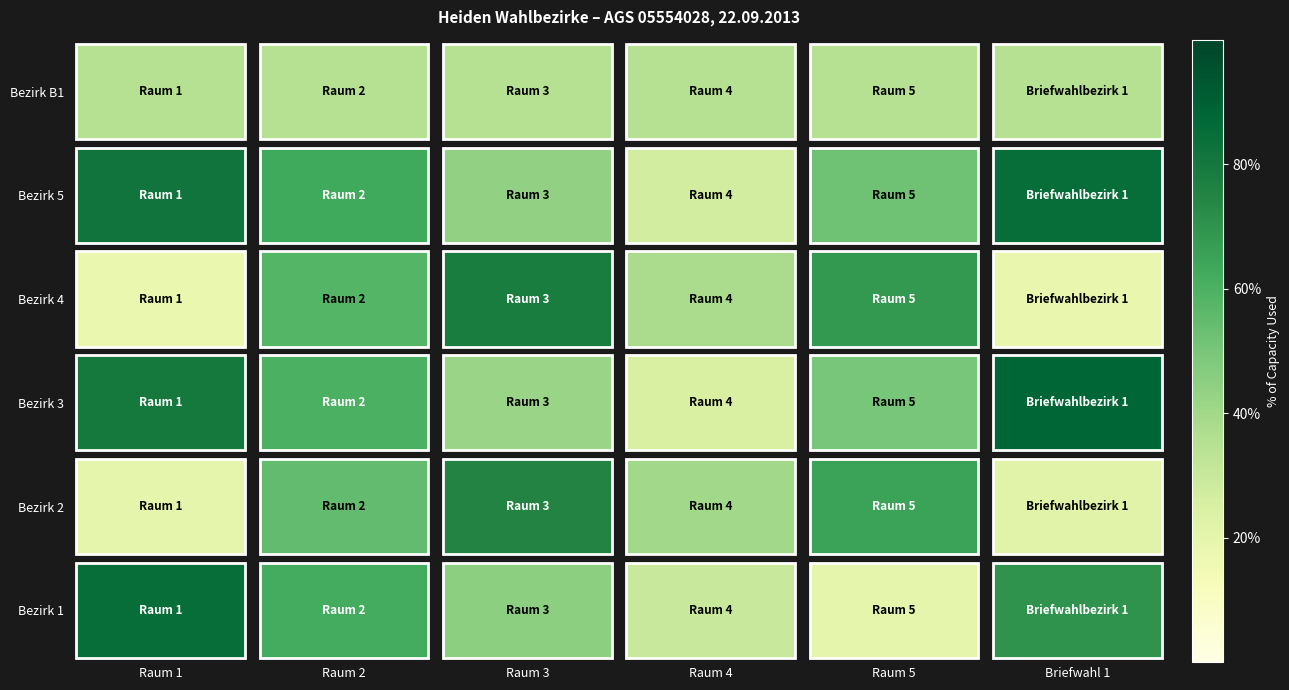

What is the smallest value displayed?

0.2